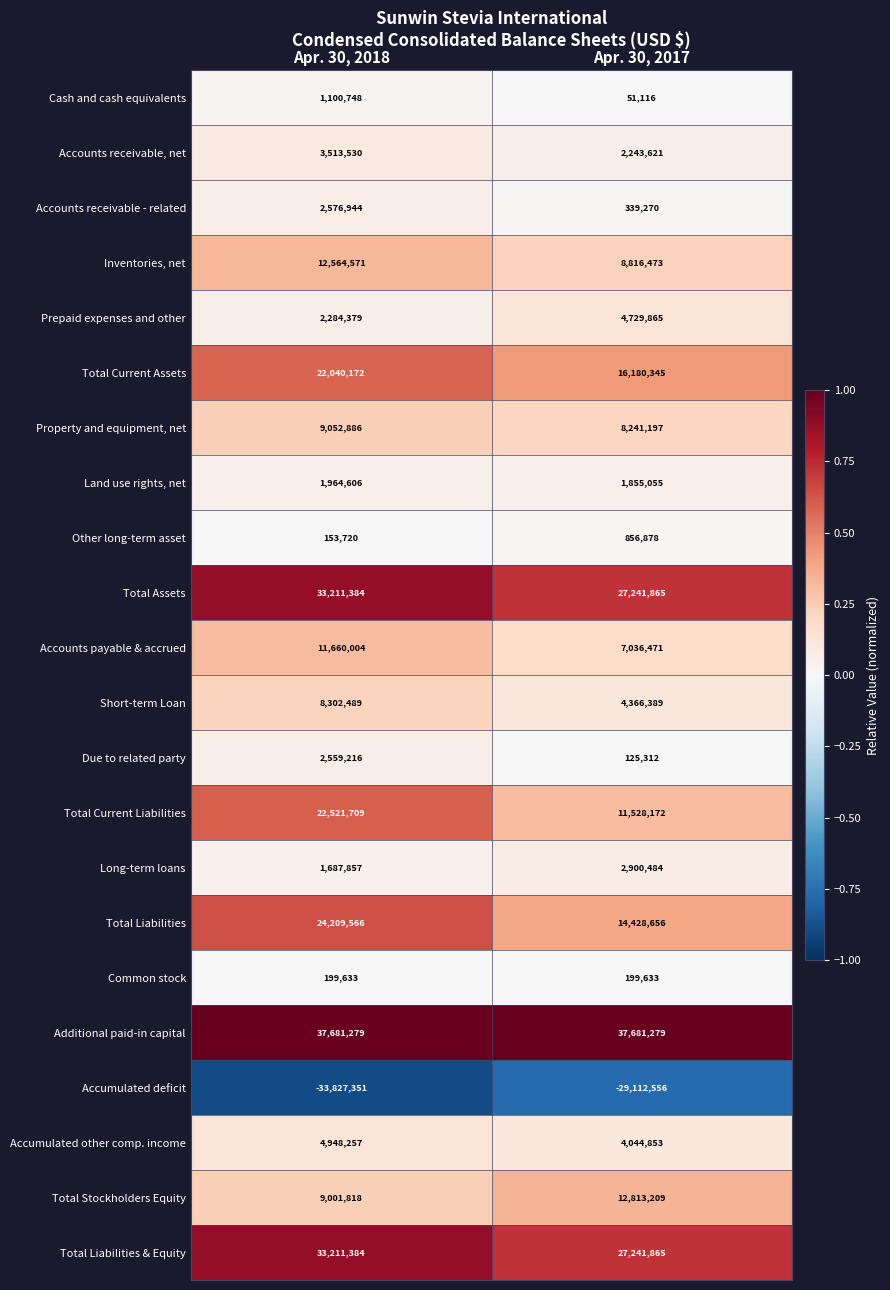

At which label does Total Current Liabilities reach its minimum?

Apr. 30, 2017